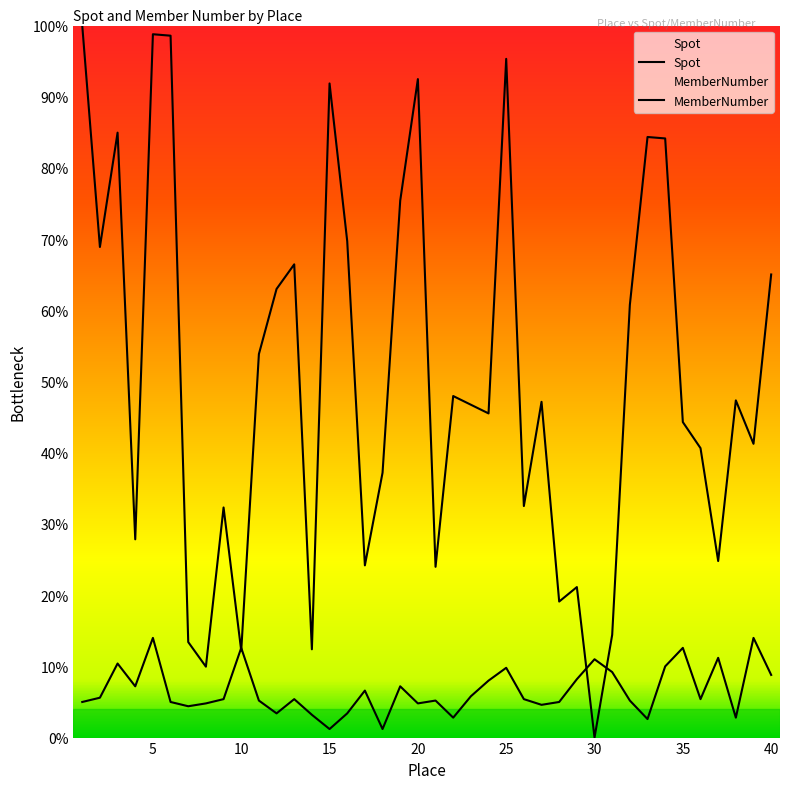

How many interior local valleys does the Spot series have?

11